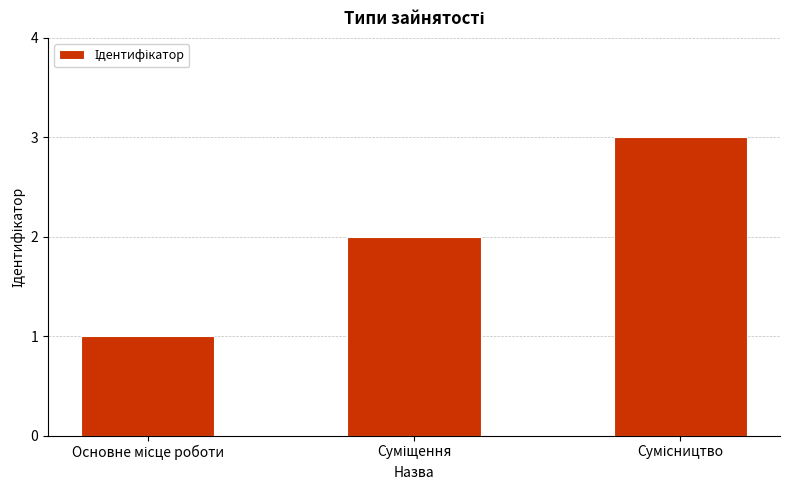

What is the greatest value displayed?

3